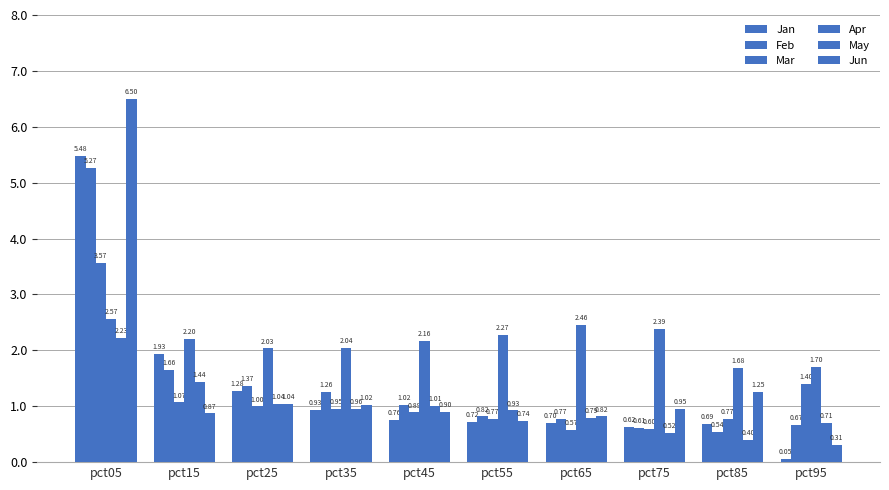

What is the approximate value of Jan at pct75?

0.6